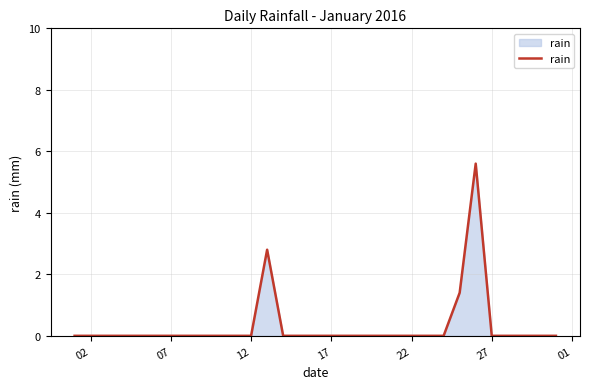

What is the maximum value shown in the chart?

5.6